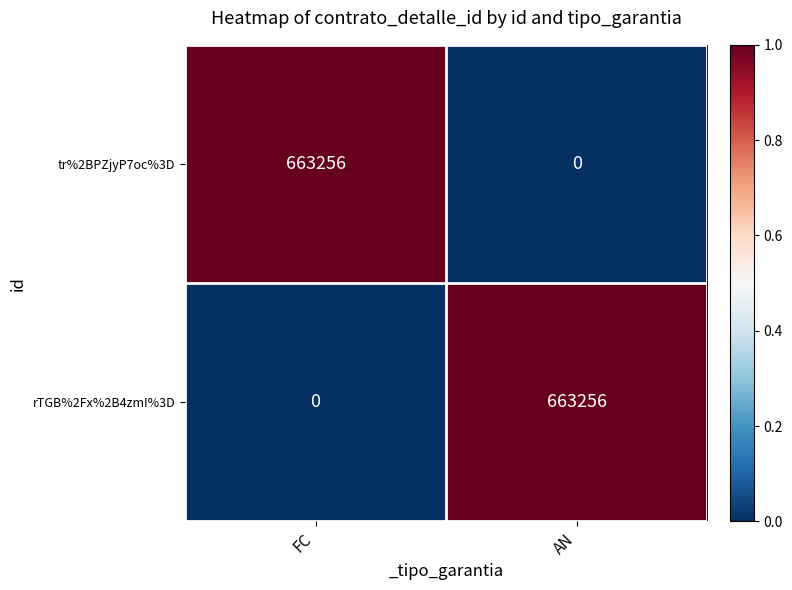

What is the difference between the highest and lowest values at AN?

663256